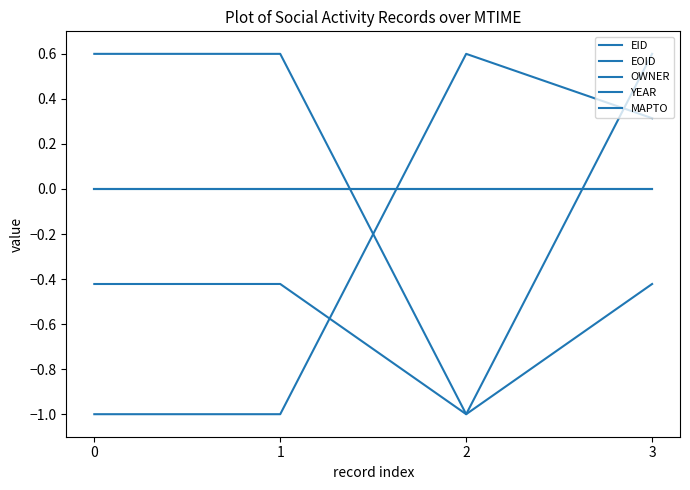

Reading left to right, transcribe all the data shown in this chart.

EID: 0=-0.4	1=-0.4	2=-1.0	3=0.6
EOID: 0=0.6	1=0.6	2=-1.0	3=-0.4
OWNER: 0=-1.0	1=-1.0	2=0.6	3=0.3
YEAR: 0=0.0	1=0.0	2=0.0	3=0.0
MAPTO: 0=0.0	1=0.0	2=0.0	3=0.0